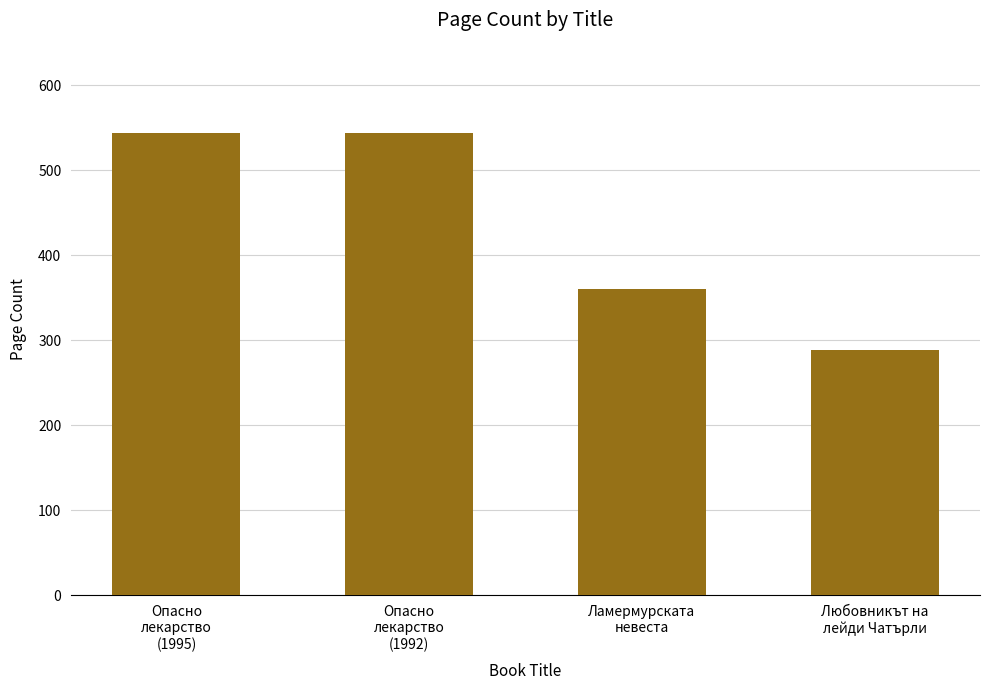

The value at Опасно
лекарство
(1992) is 544. True or false?

True